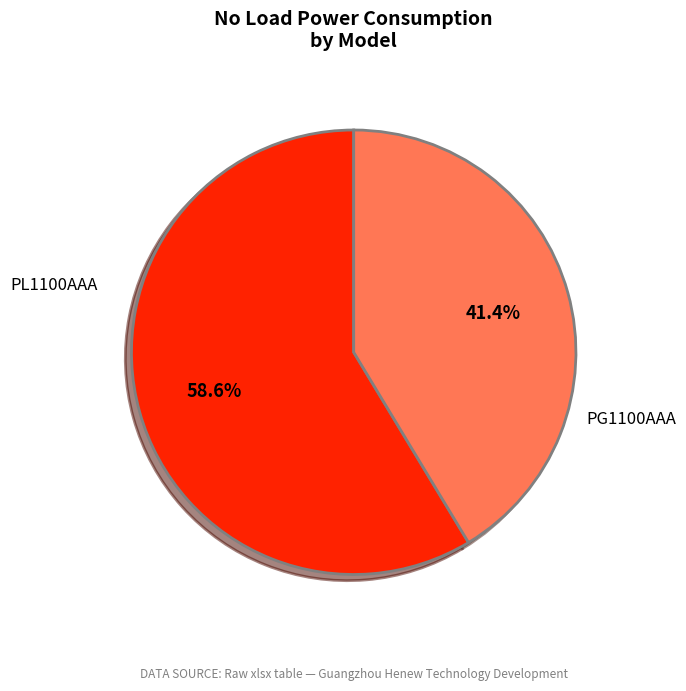

Does any single category account for the majority?

Yes